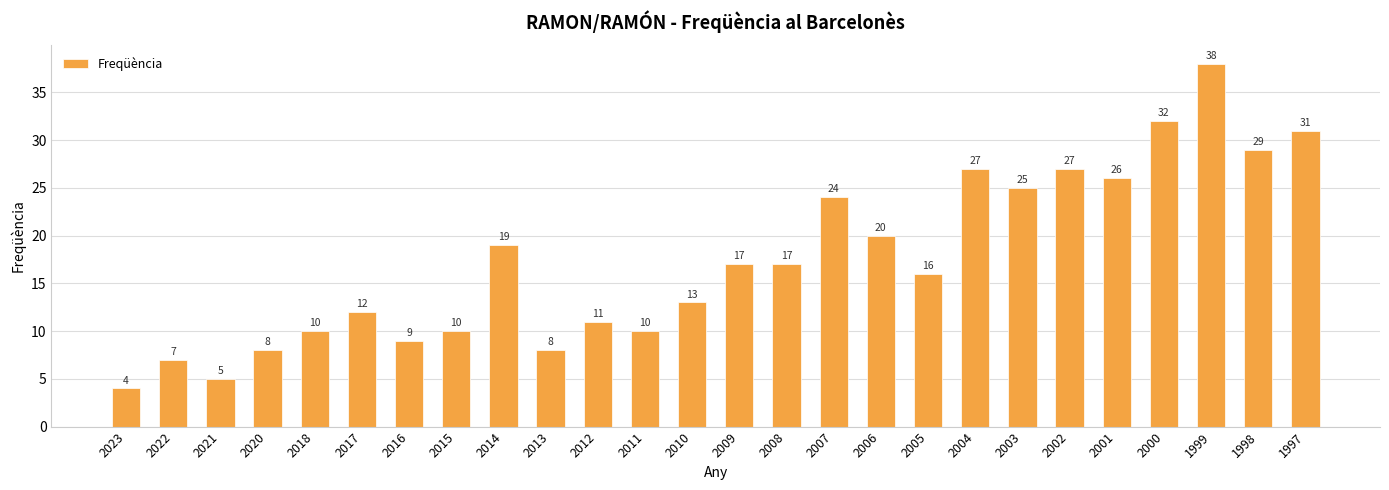

Which label corresponds to the largest value in the chart?

1999